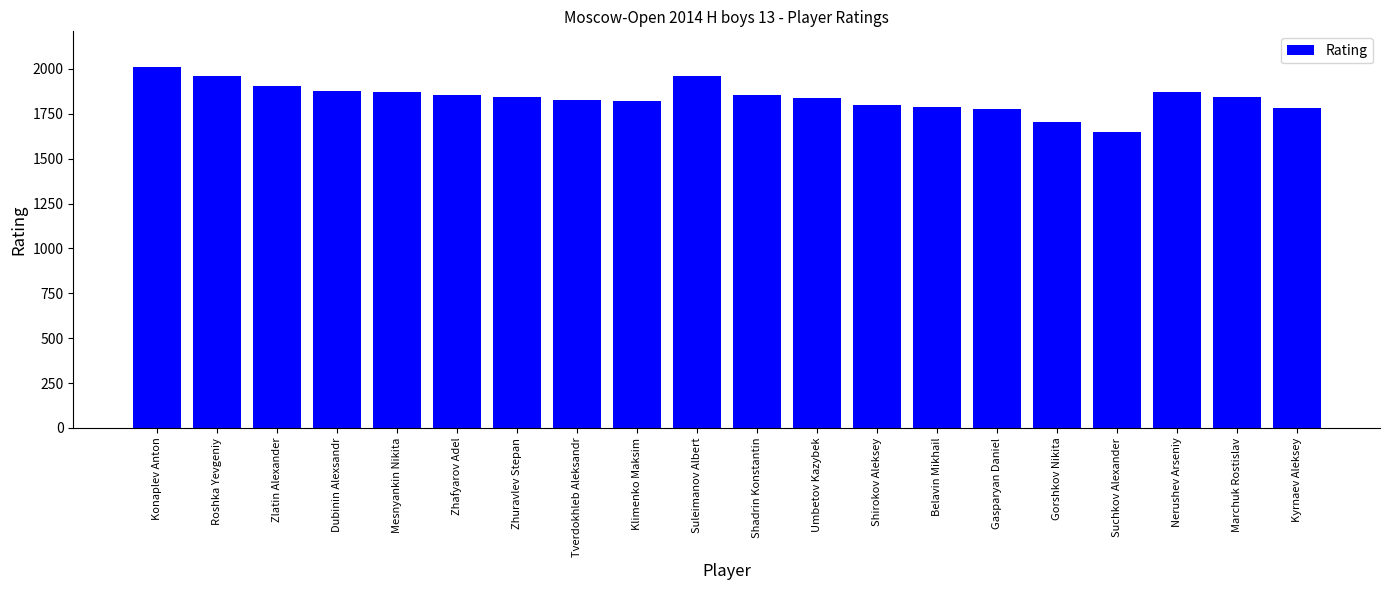

What is the difference between the maximum and minimum values?

361